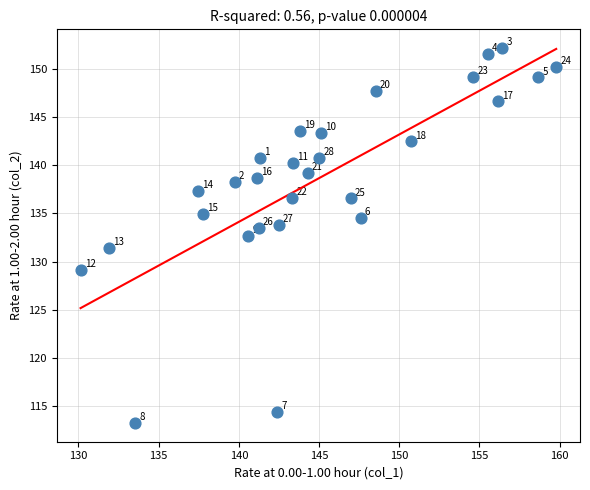

What is the range of X values (max minus min)?

29.7